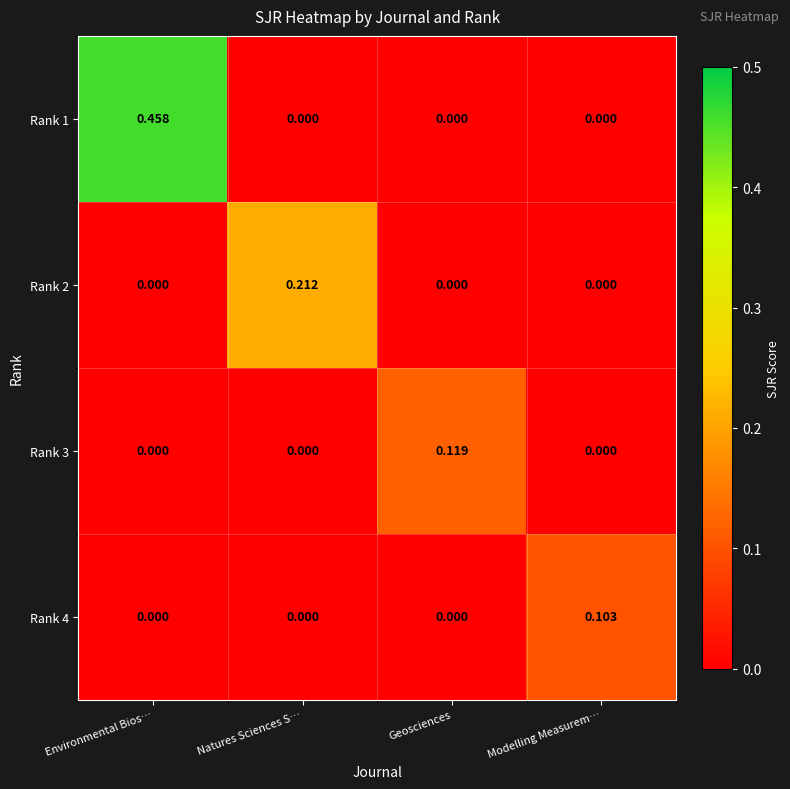

Which label corresponds to the largest value in the chart?

Environmental Bios…